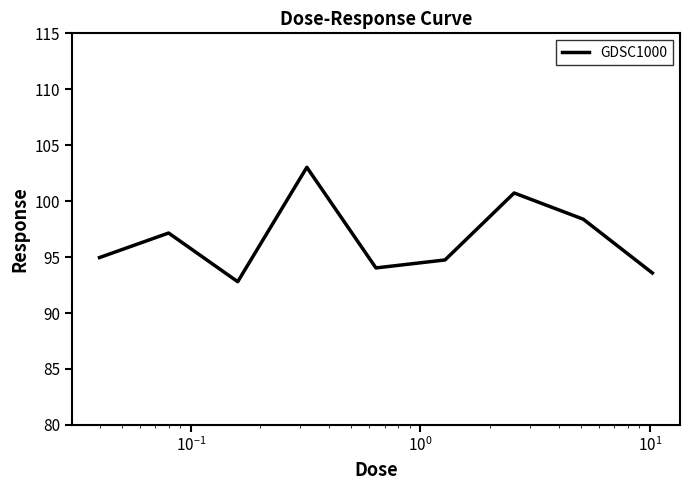

What is the greatest value displayed?

103.0